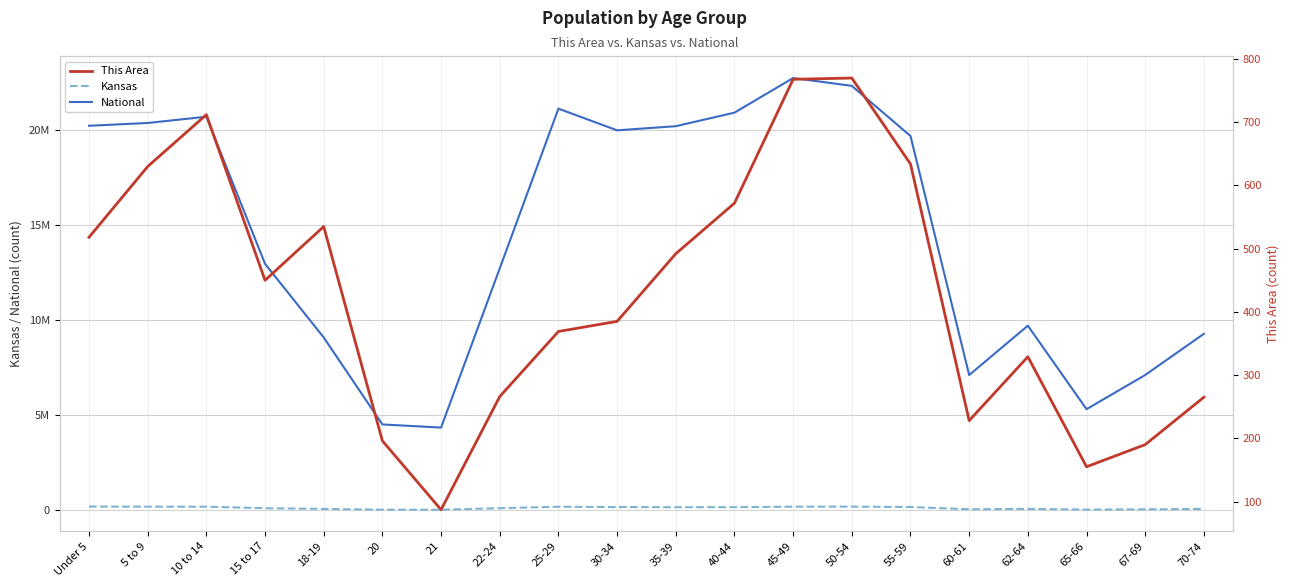

Rank the series at 55-59 from lowest to highest value.

This Area, Kansas, National